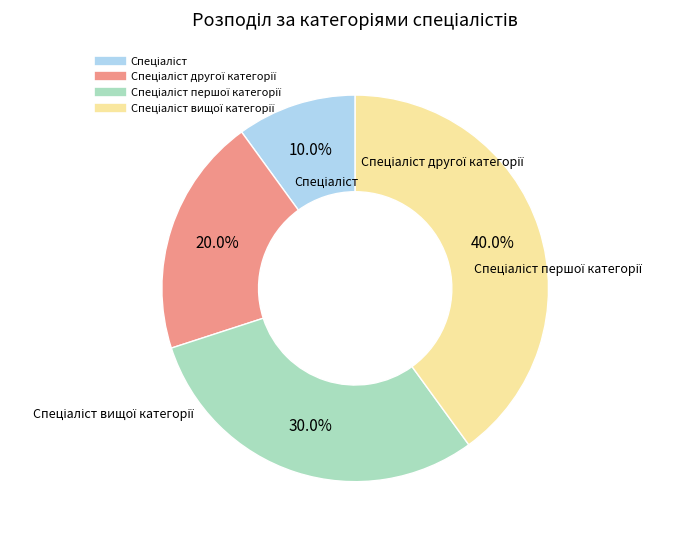

Is there any slice that represents more than half of the pie?

No